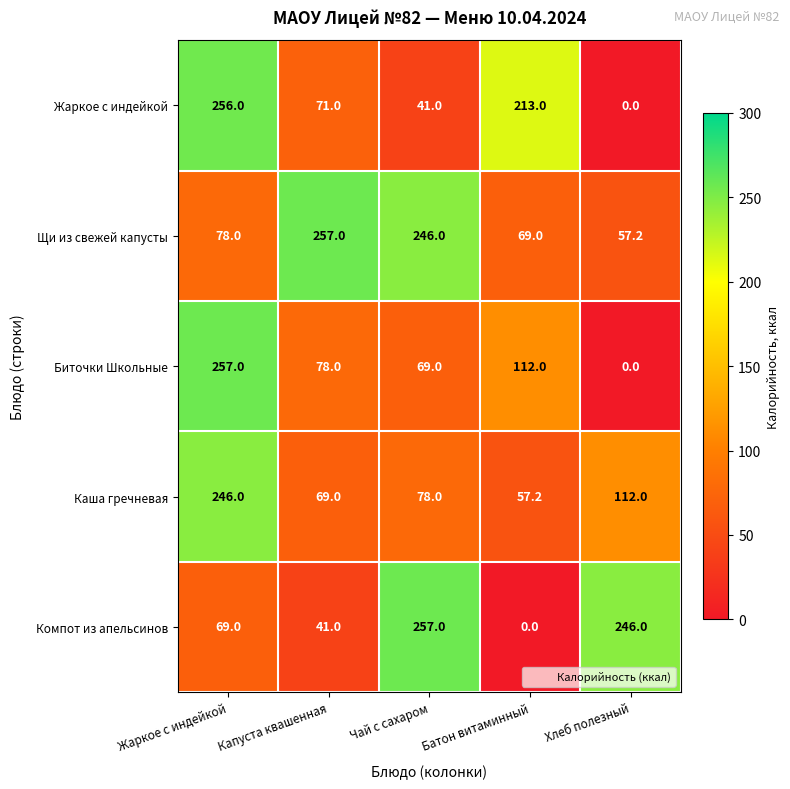

True or false: Биточки Школьные has a value of 257.0 at Жаркое с индейкой.

True